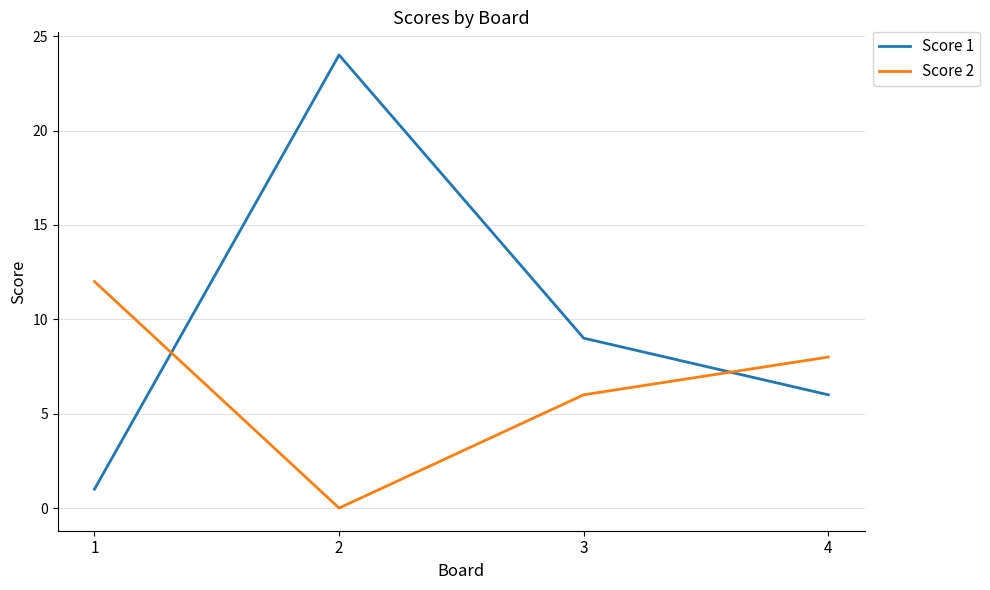

What is the maximum value shown in the chart?

24